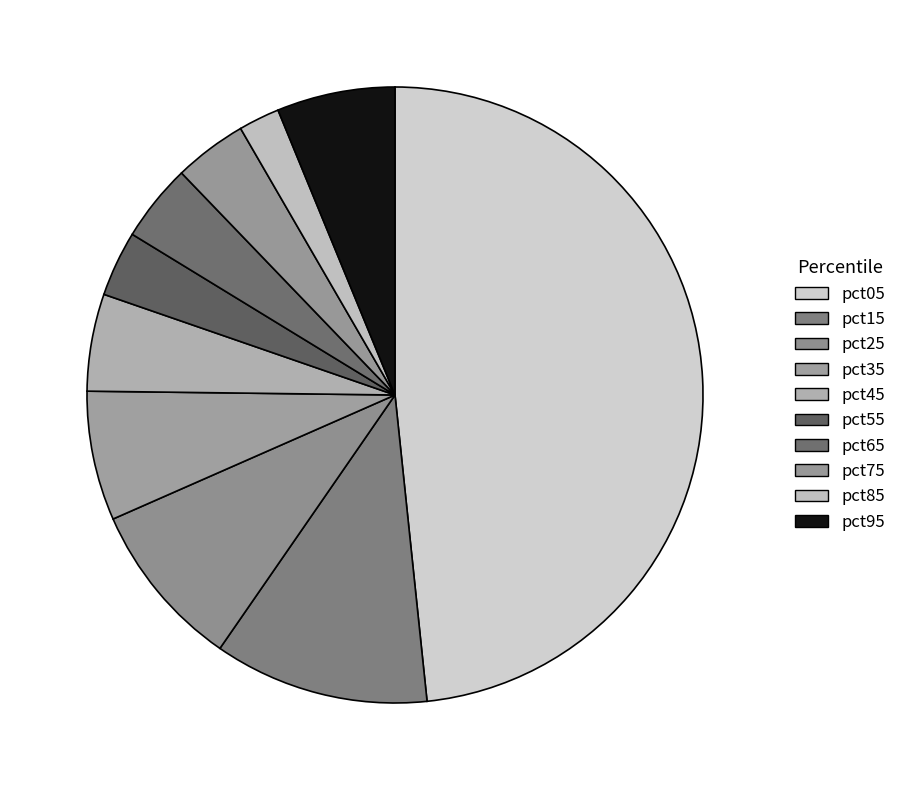

What percentage is the pct85 slice, to the nearest percent?

2%